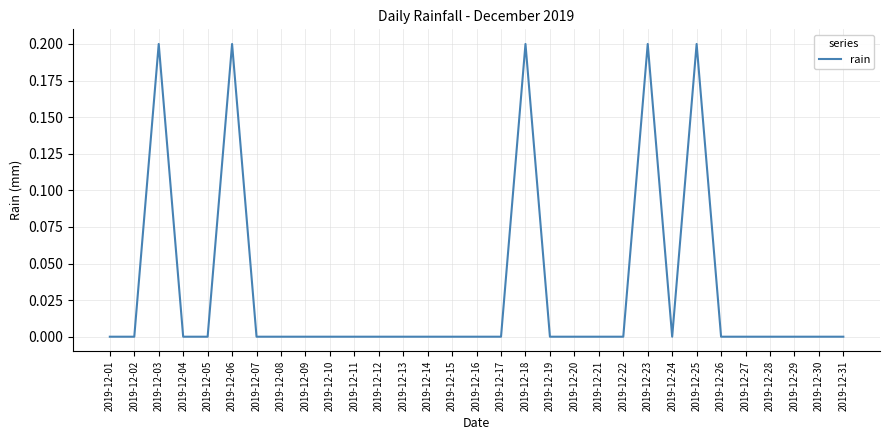

The chart shows a value of 0.2 at 2019-12-25. True or false?

True